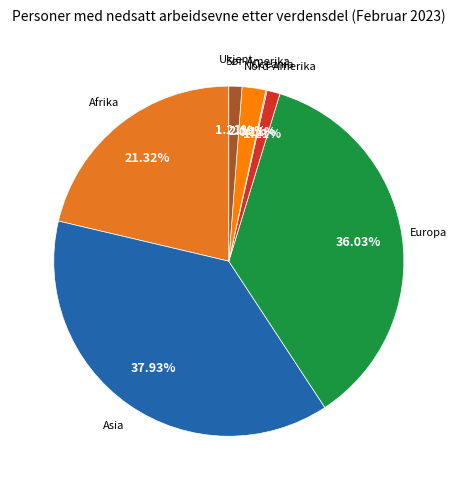

To the nearest percent, what is the difference between the largest and smallest slice percentages?

38%